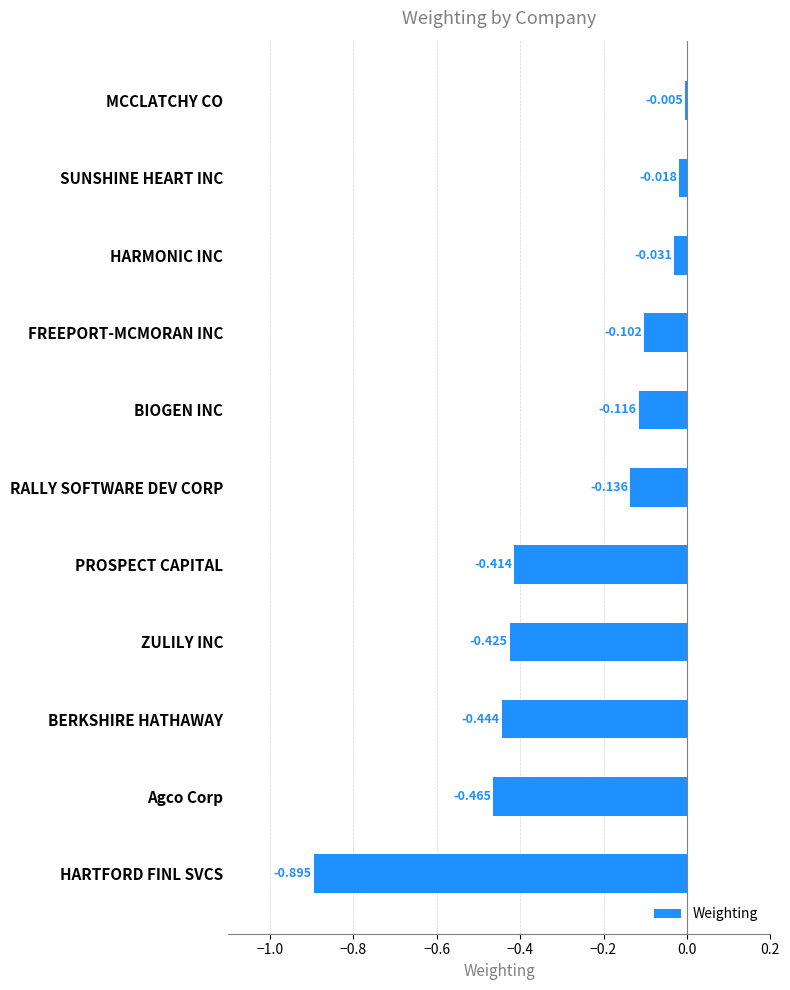

Are the bars grouped side by side (vs. stacked)?

No